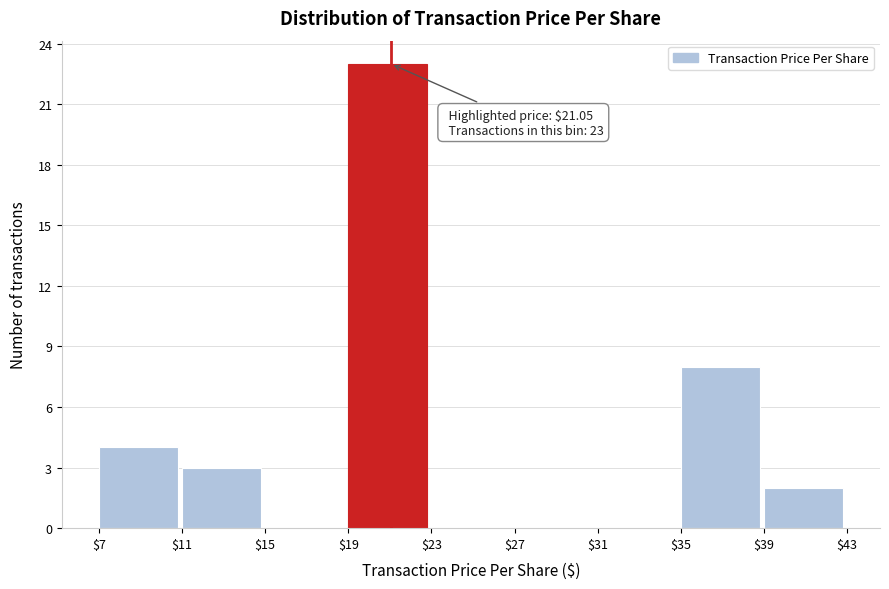

Over which range of the x-axis is the bar tallest?

$19 to $23